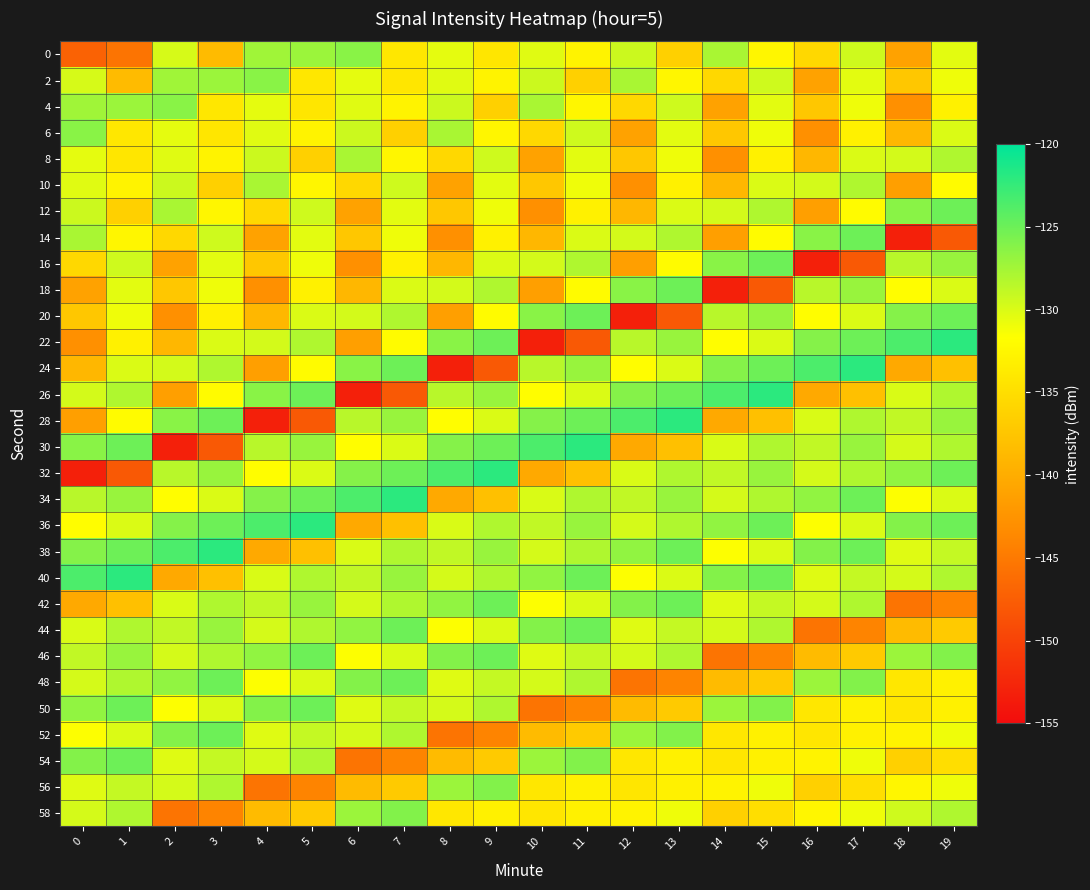

Which series changed the most between 6 and 17?

44